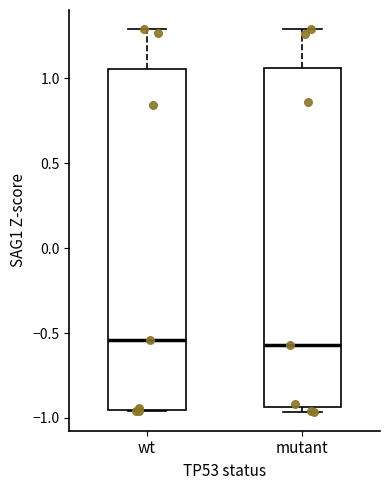

Reading left to right, transcribe this box plot: for each box, give where its median line is, the range the box spans, and where its two whiskers end, as read against the y-axis. The values are not printed on the chart, so give them approximately, as read against the axis.

wt: median -0.55, box -0.95 to 1.05, whiskers -0.95 to 1.30
mutant: median -0.55, box -0.95 to 1.05, whiskers -0.95 (just below the box's lower edge) to 1.30